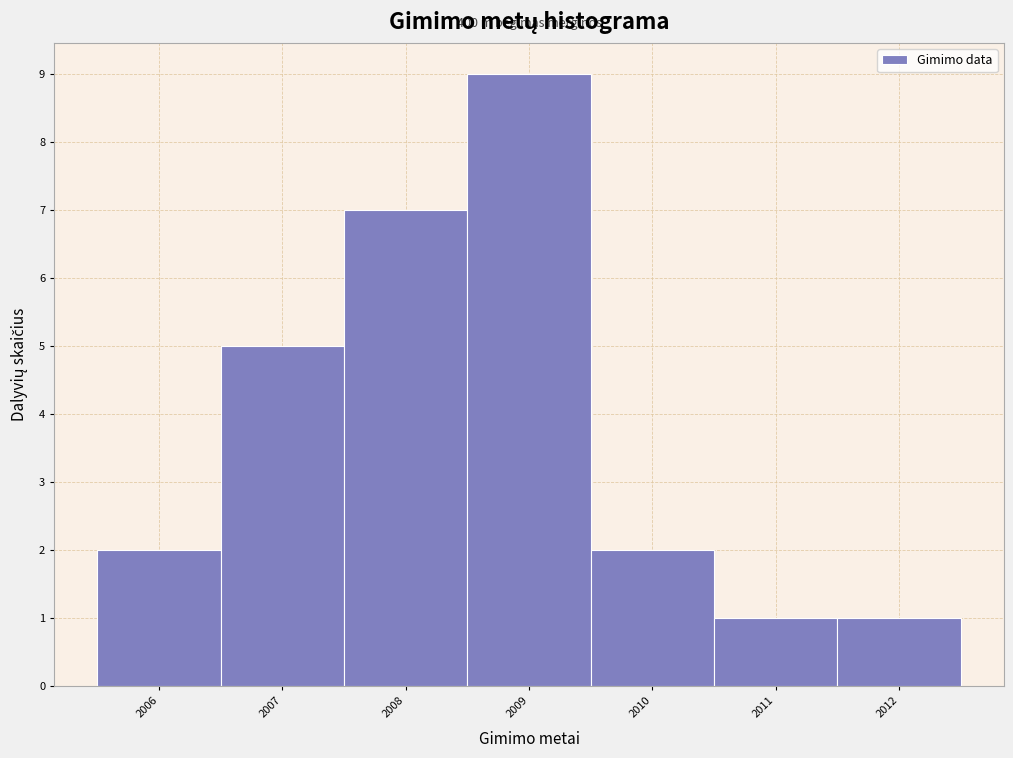

Reading left to right, list all the values displayed in this chart.

2	5	7	9	2	1	1